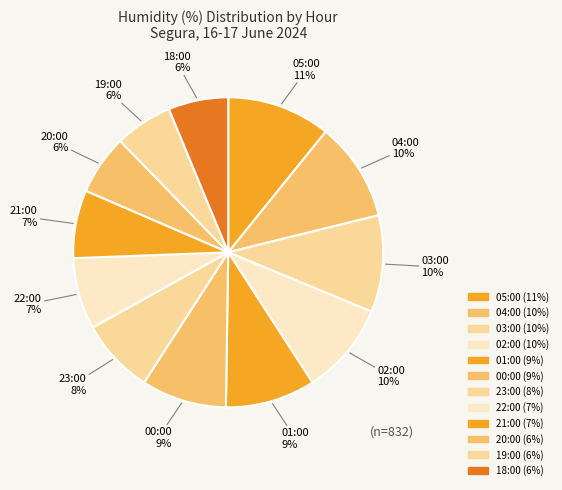

Rank the categories by value from highest to lowest.

05:00, 04:00, 03:00, 02:00, 01:00, 00:00, 23:00, 22:00, 21:00, 20:00, 18:00, 19:00